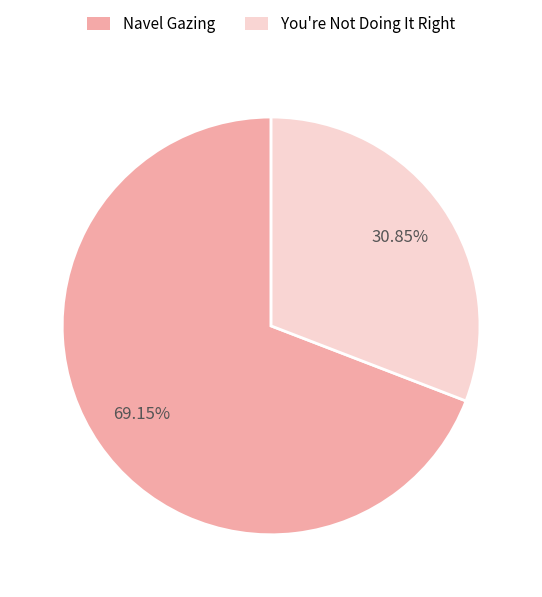

Is Navel Gazing the majority of the pie?

Yes